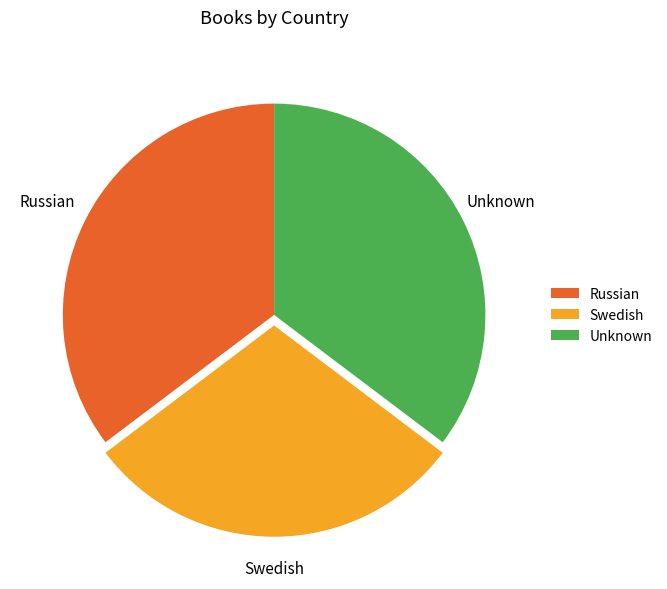

Between Swedish and Unknown, which is larger?

Unknown